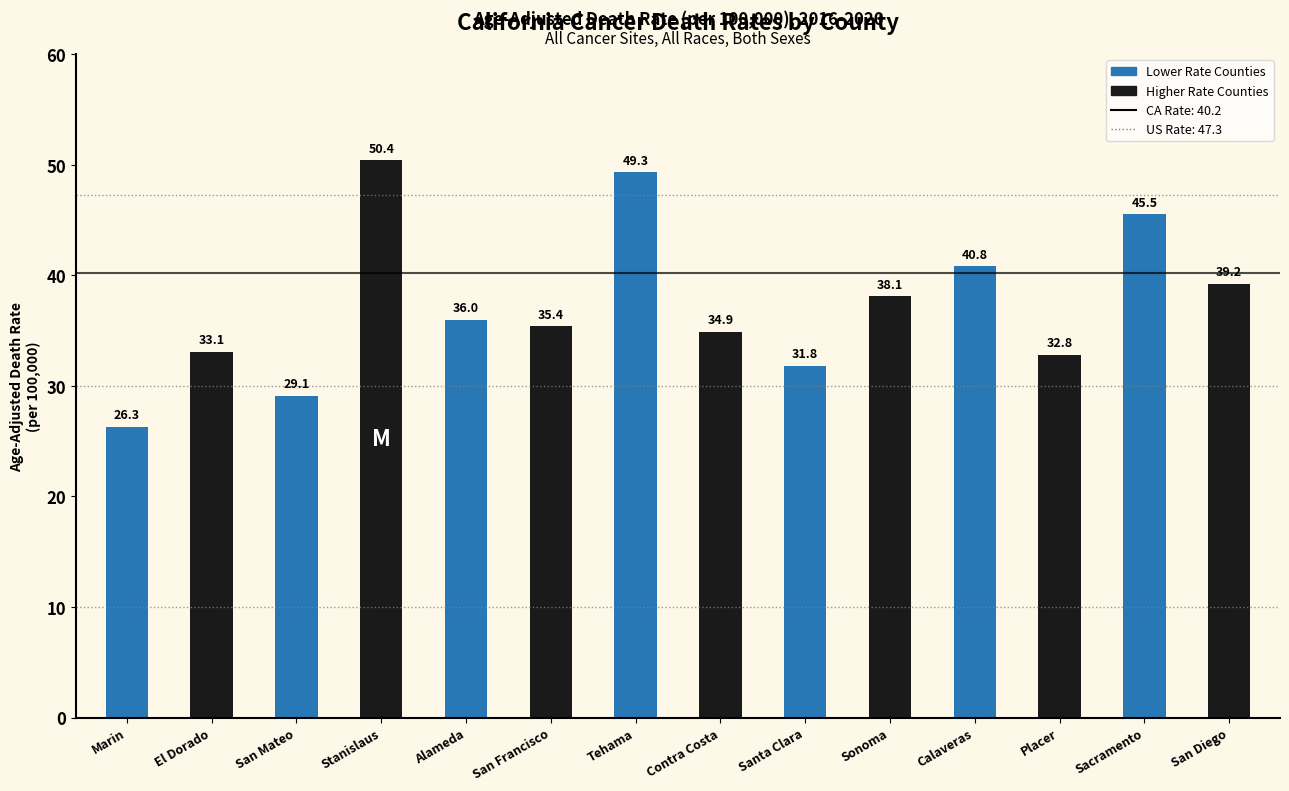

Reading left to right, list all the values displayed in this chart.

26.3	33.1	29.1	50.4	36.0	35.4	49.3	34.9	31.8	38.1	40.8	32.8	45.5	39.2